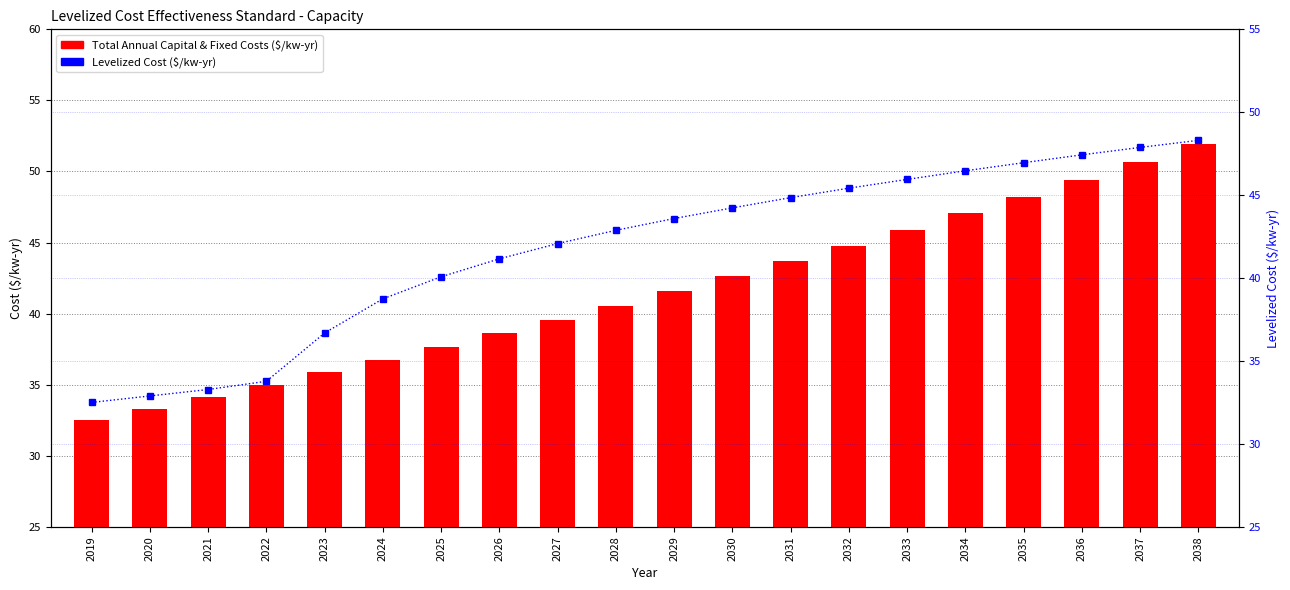

What is the sum of the Levelized Cost ($/kw-yr) values at 2026 and 2025?

81.2